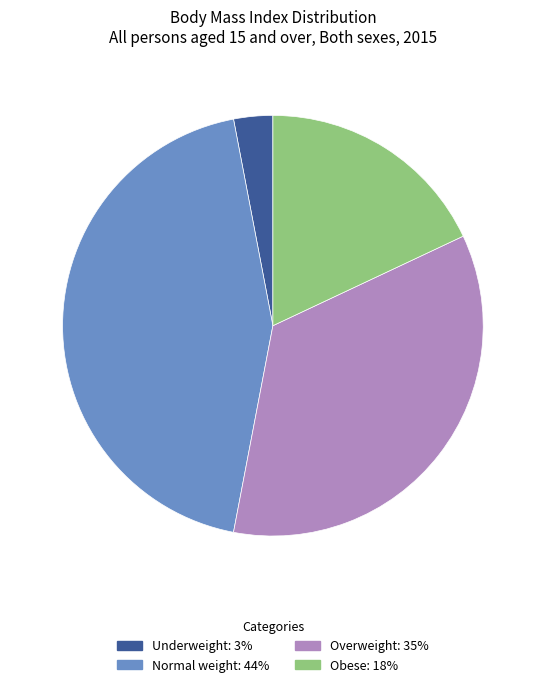

Rank the categories by value from lowest to highest.

Underweight, Obese, Overweight, Normal weight